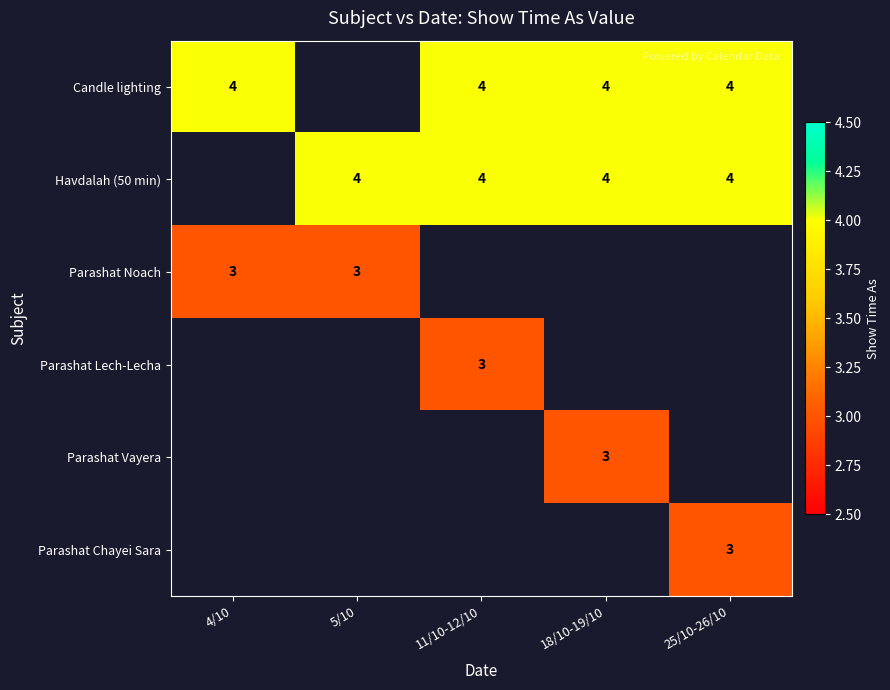

Count the number of categories in the chart.

5